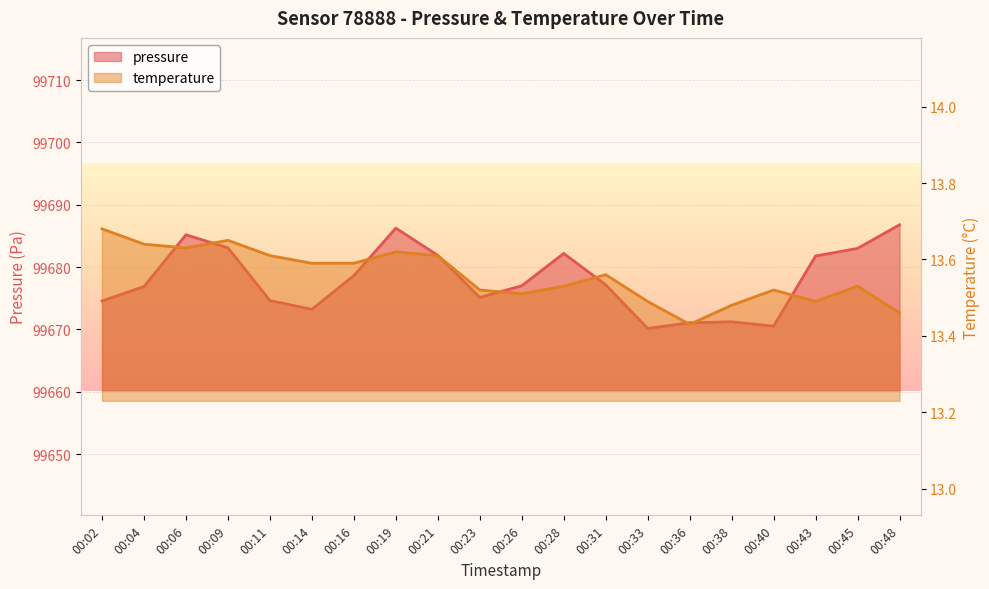

Is it true that temperature equals 18.1 at 00:14?

False